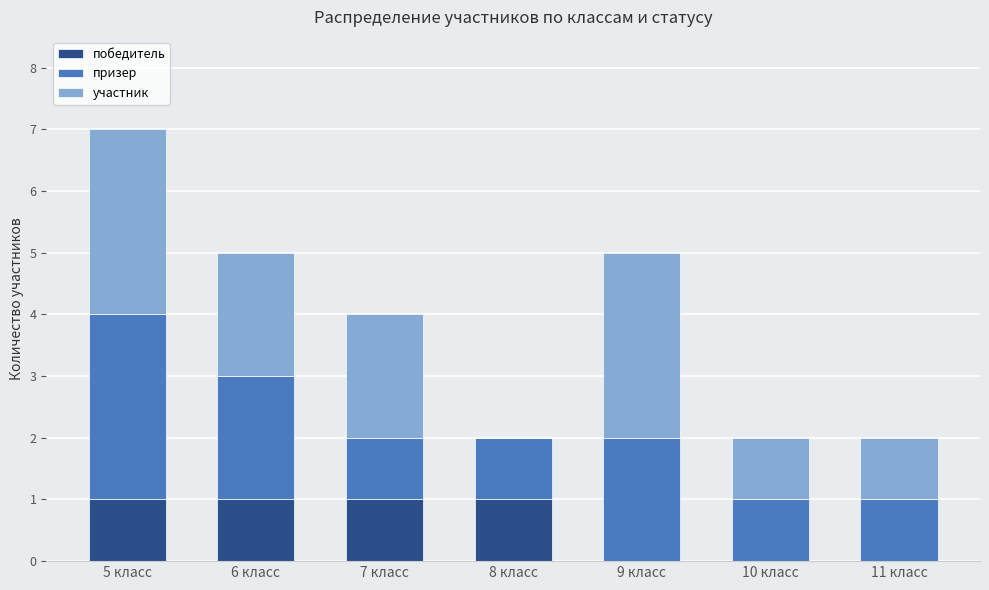

At which category is the sum across all series the highest?

5 класс